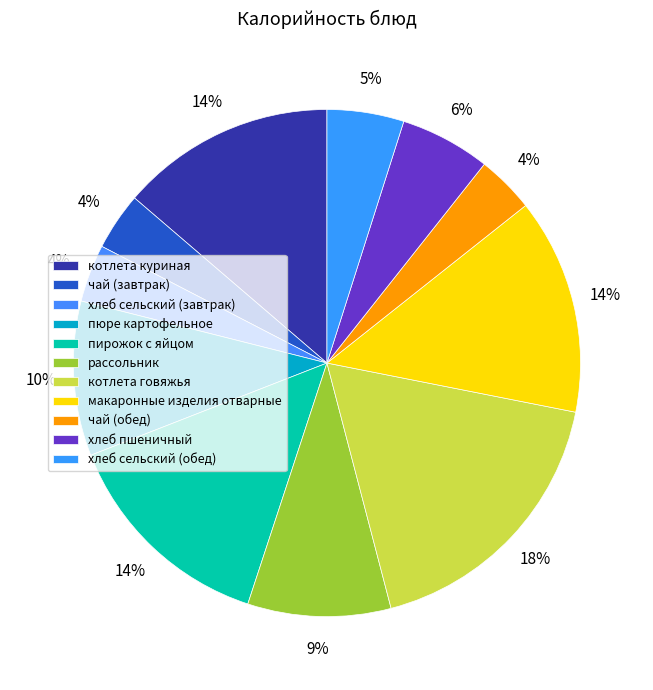

Which slice is the smallest?

чай (завтрак)